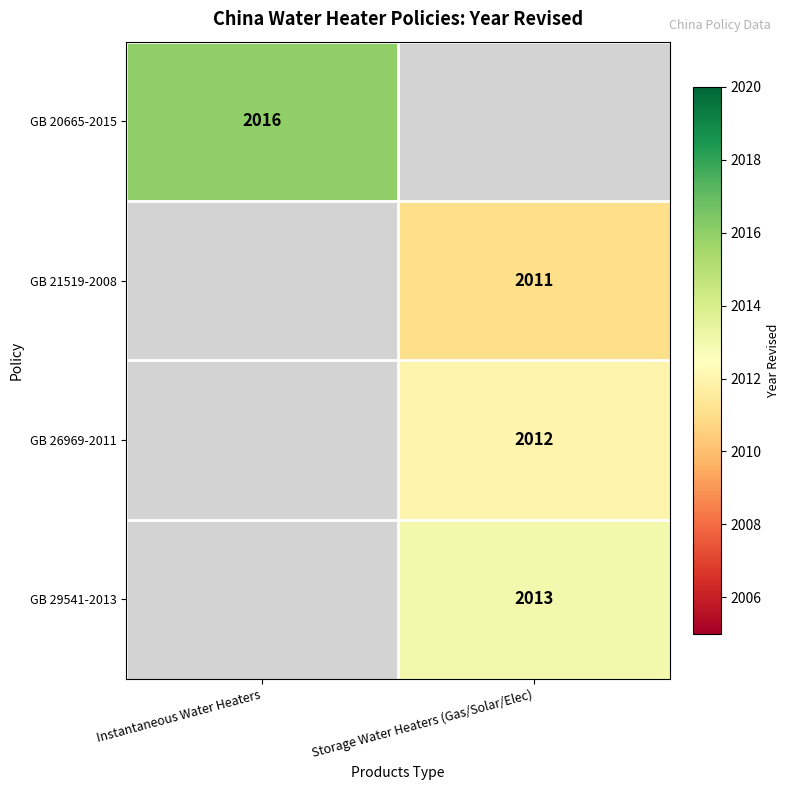

Is it true that GB 26969-2011 equals 520 at Storage Water Heaters (Gas/Solar/Elec)?

False